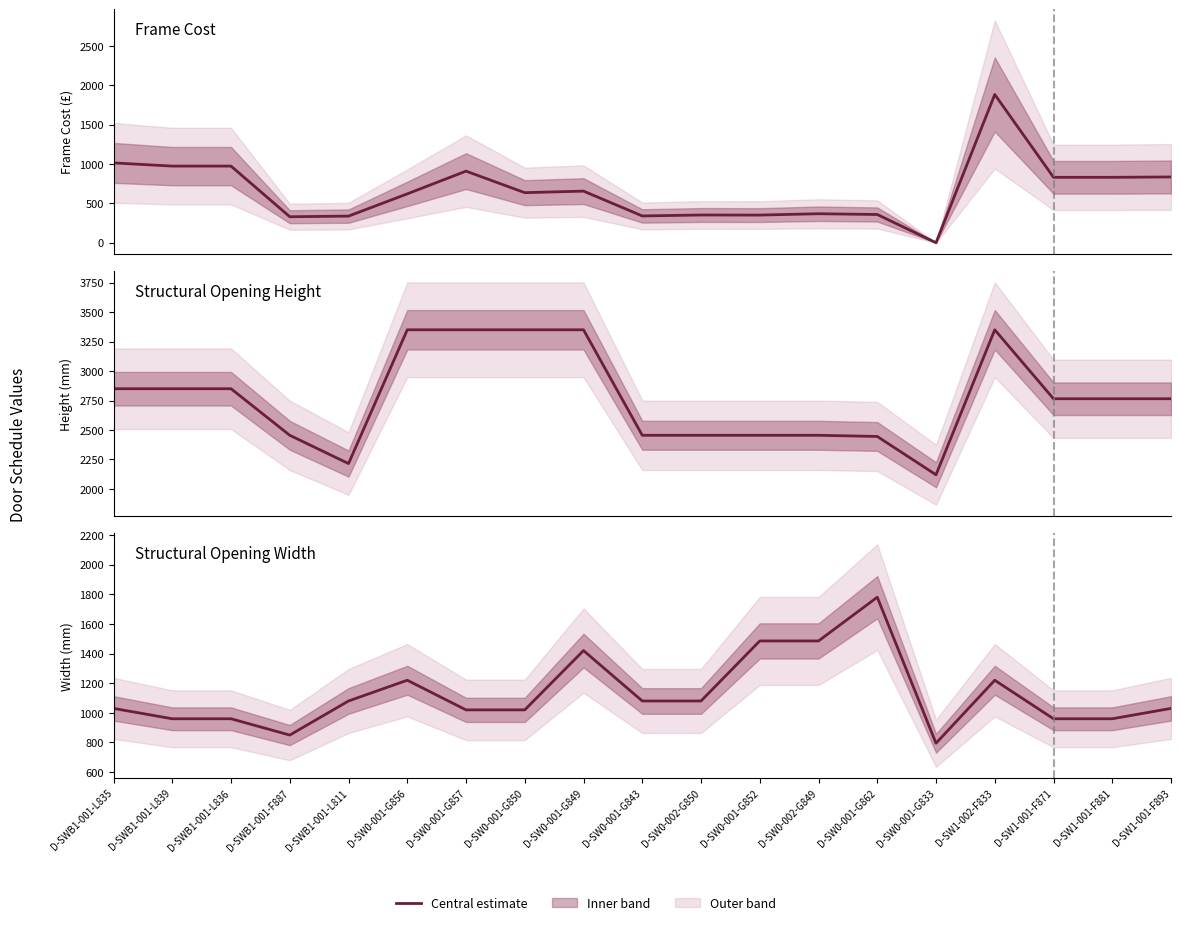

What is the label of the 17th point from the right?

D-SWB1-001-L836